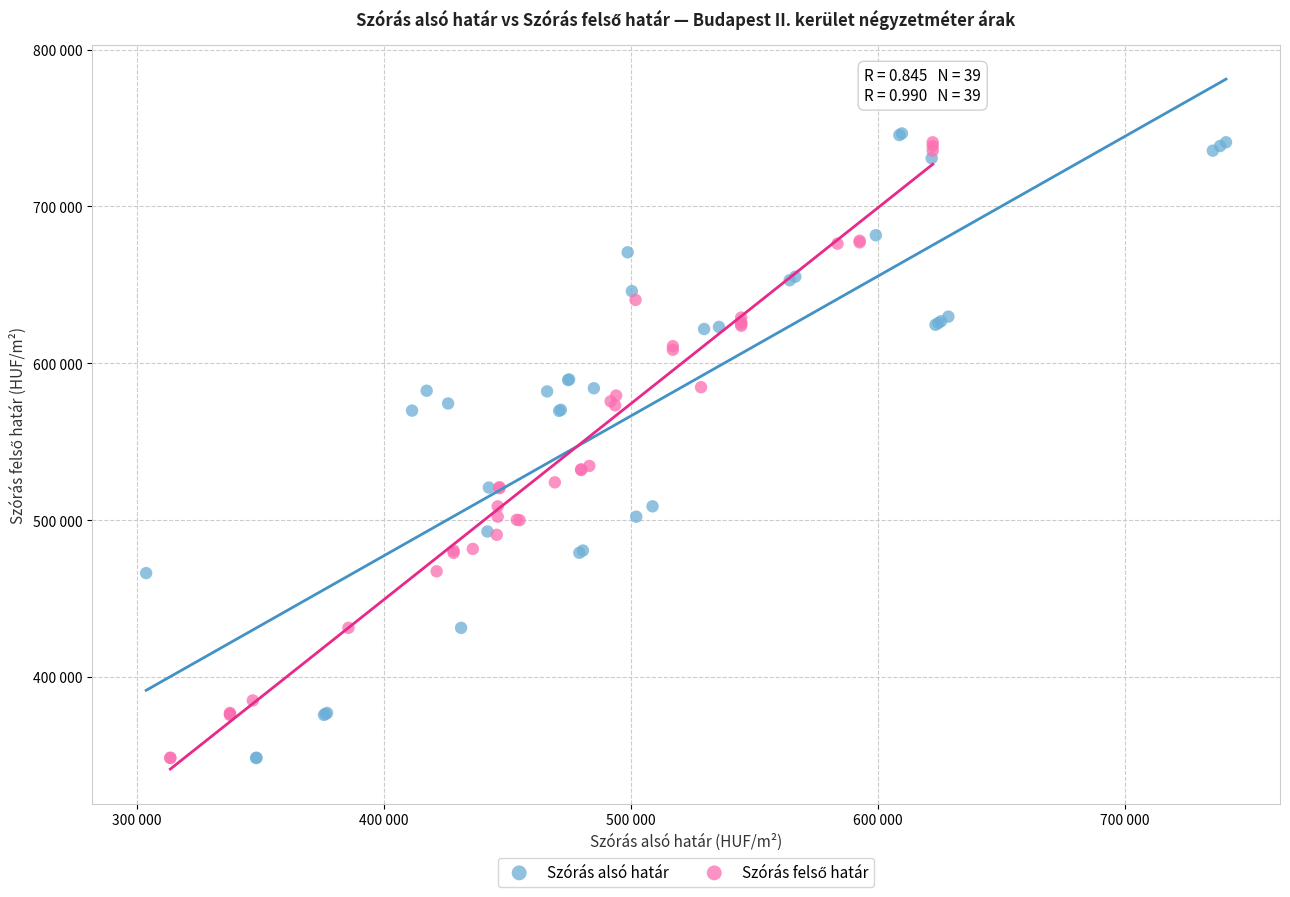

Which series contains the highest Y value?

Szórás alsó határ